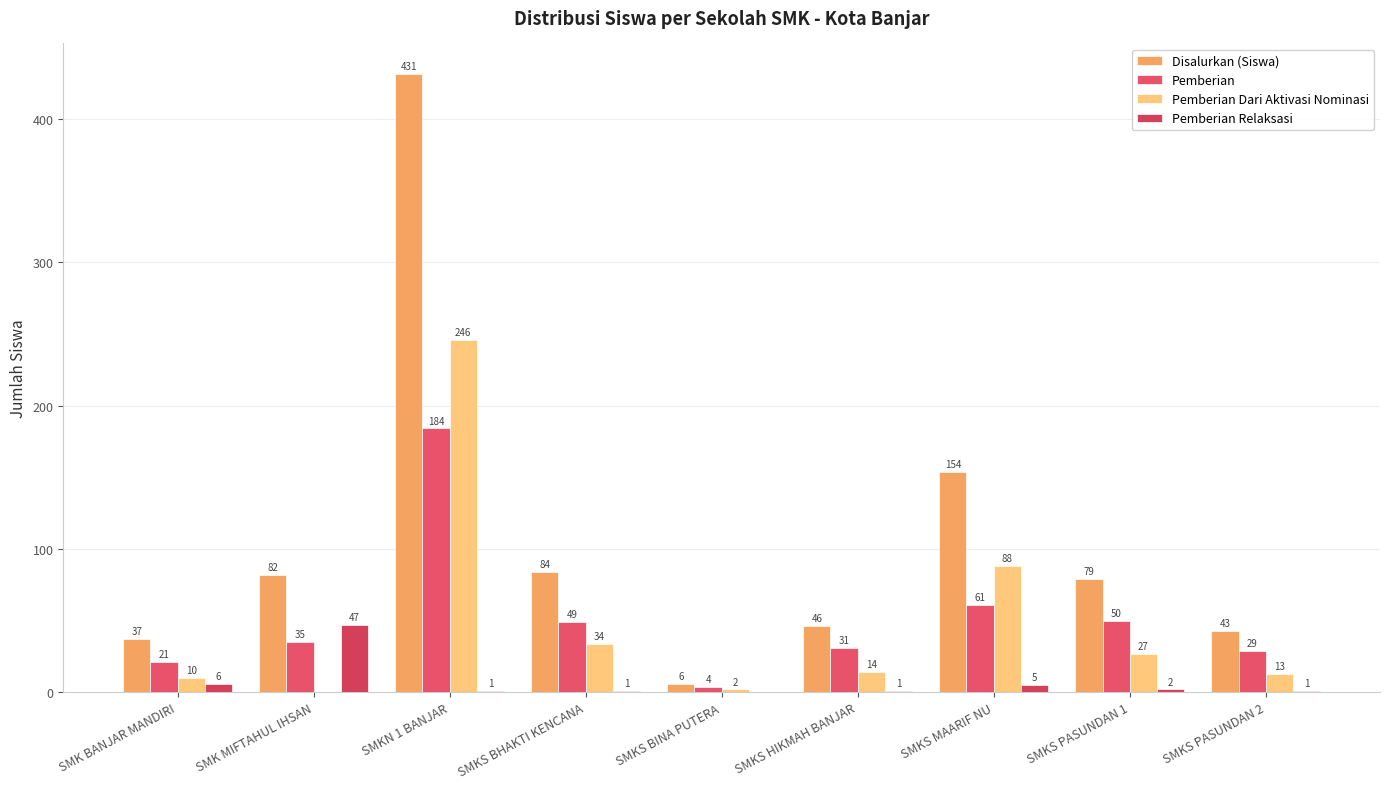

What position from the left is SMK MIFTAHUL IHSAN?

2